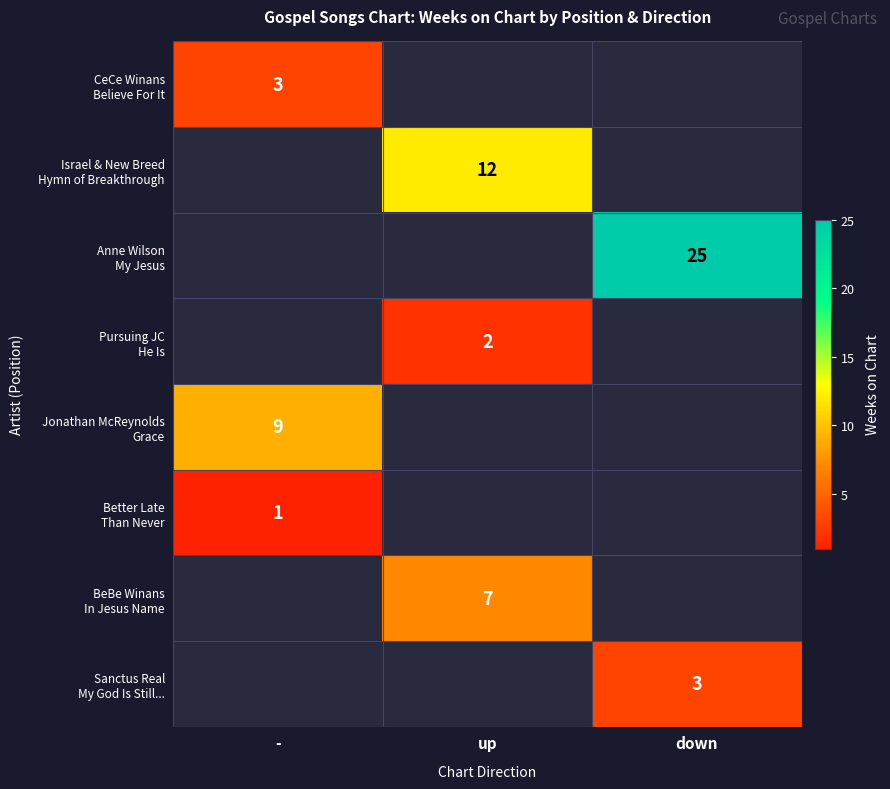

How many categories are shown in the chart?

3